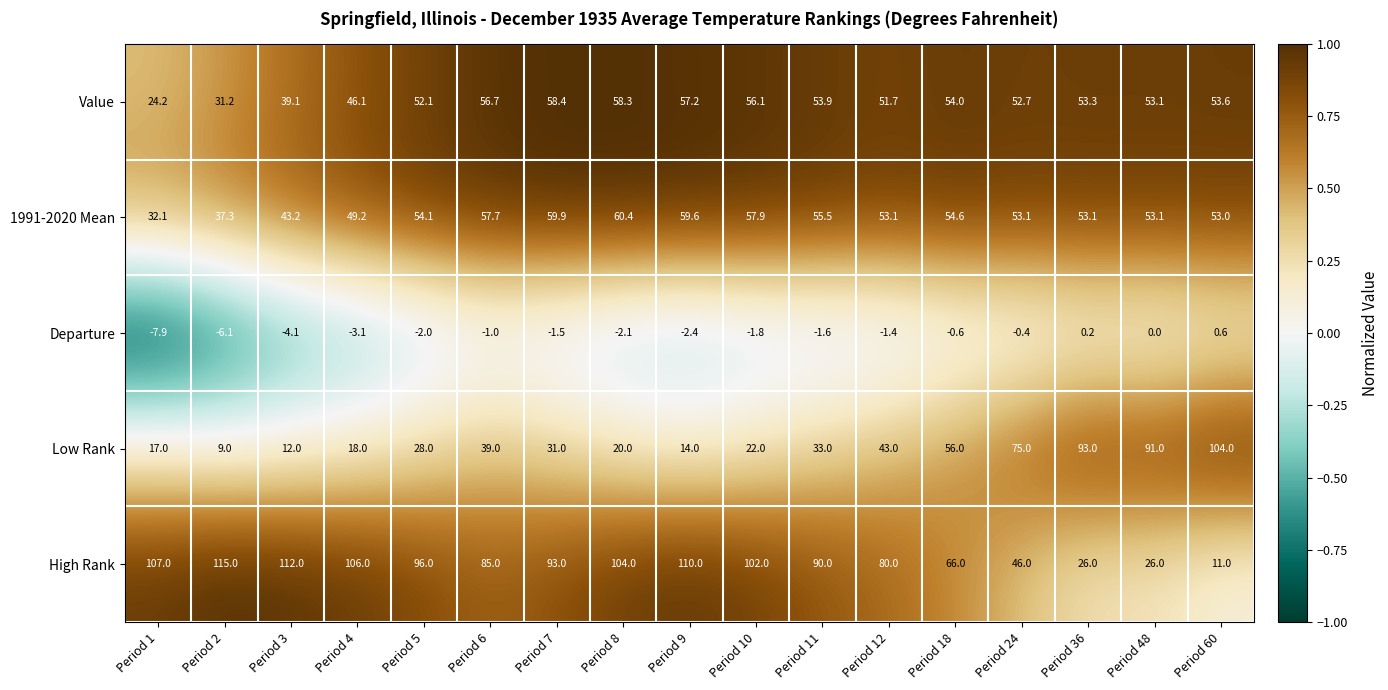

Count the number of categories in the chart.

17